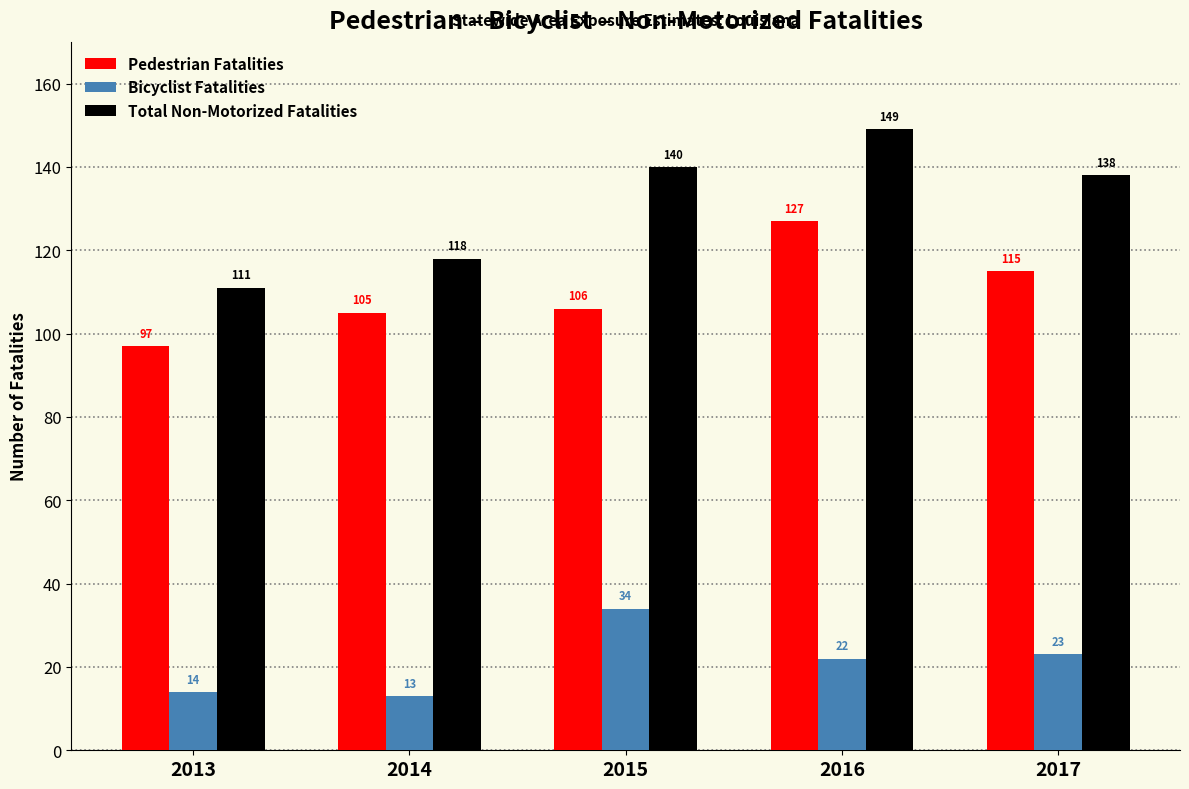

What is the sum of the Total Non-Motorized Fatalities values at 2017 and 2016?

287